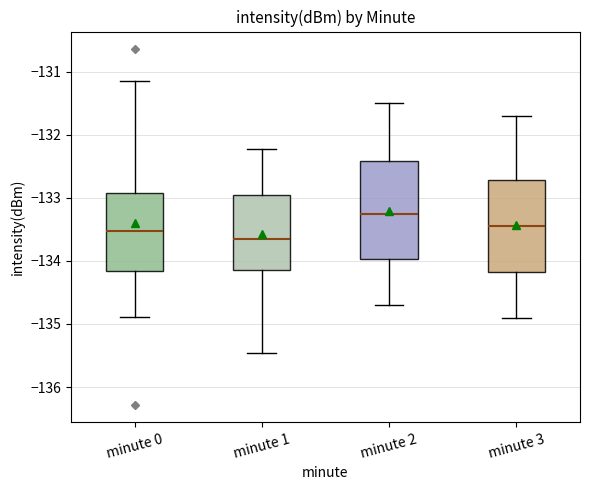

Reading left to right, read every box against the y-axis: the position of its median line, the range the box covers, and the ends of its whiskers. The values are not printed on the chart, so give them approximately, as read against the axis.

minute 0: median -133.5, box -134.2 to -132.9, whiskers -134.9 to -131.1
minute 1: median -133.6, box -134.1 to -132.9, whiskers -135.5 to -132.2
minute 2: median -133.2, box -134.0 to -132.4, whiskers -134.7 to -131.5
minute 3: median -133.4, box -134.2 to -132.7, whiskers -134.9 to -131.7